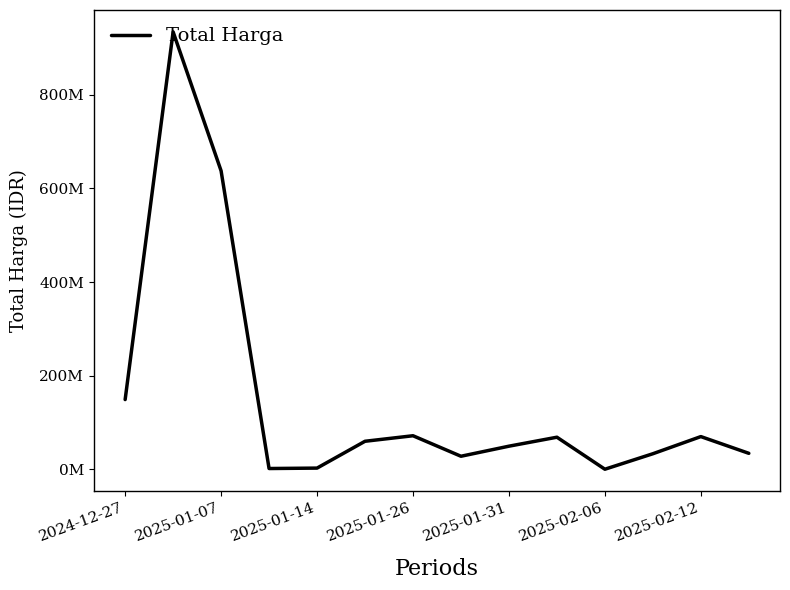

At which label does the data first exceed 60000000?

2024-12-27